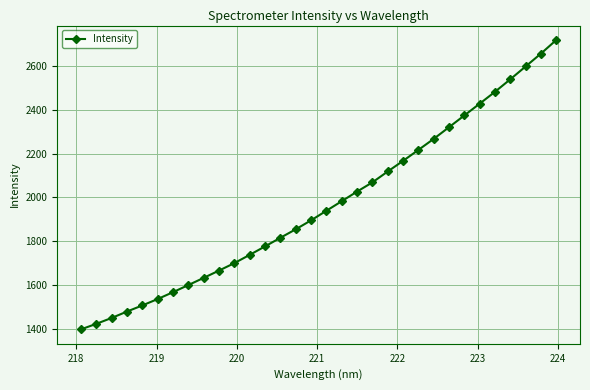

Does the chart display data point markers on the line(s)?

Yes